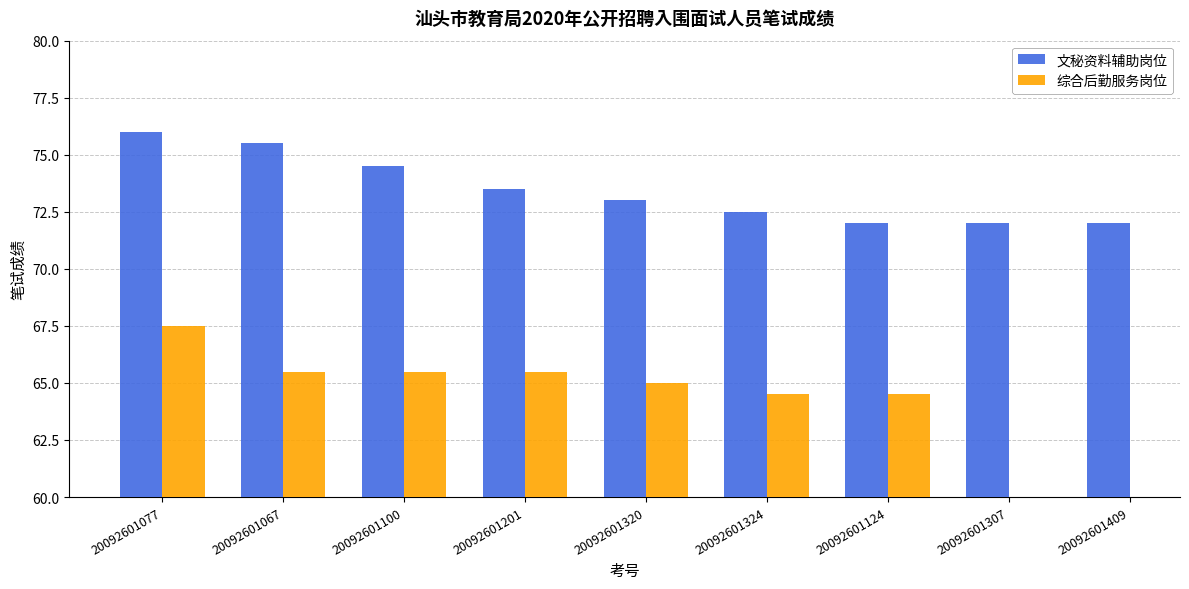

Rank the series by their maximum value, from highest to lowest.

文秘资料辅助岗位, 综合后勤服务岗位